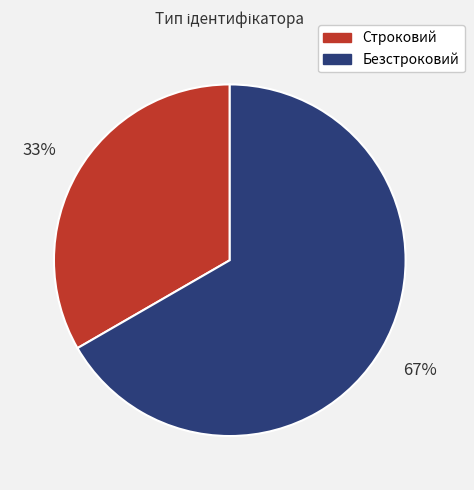

Which category has the biggest portion of the pie?

Безстроковий